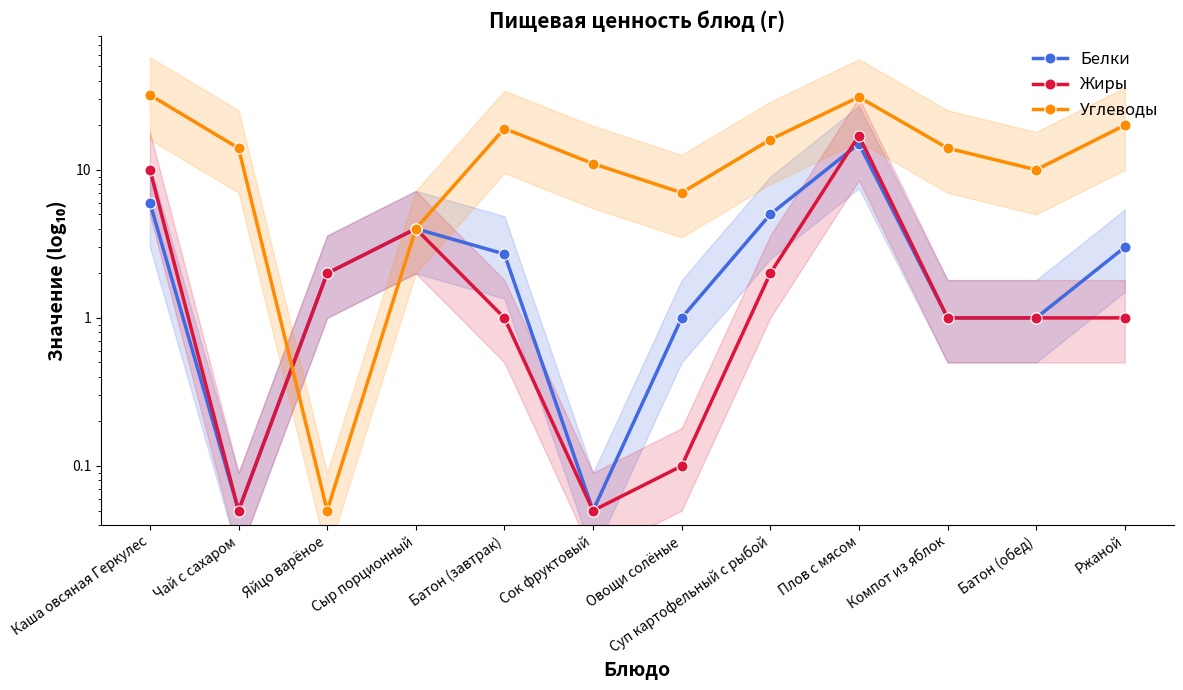

What is the value of the Белки point at the 4th from the left?

4.0